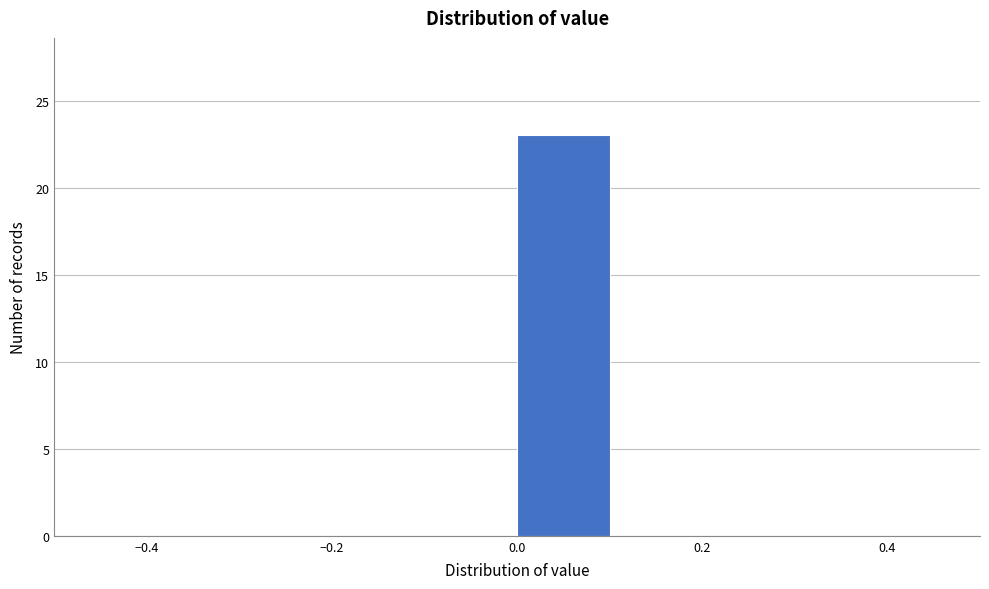

Which range on the x-axis has the tallest bar?

0.0 to 0.1